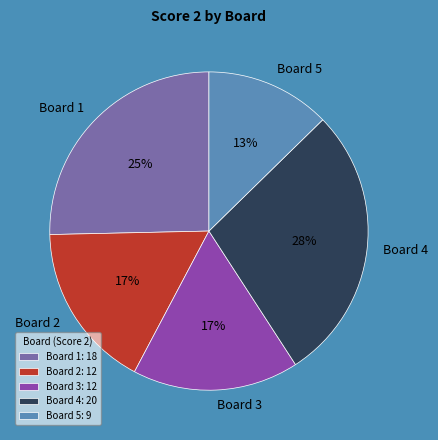

Which category has the smallest portion of the pie?

Board 5